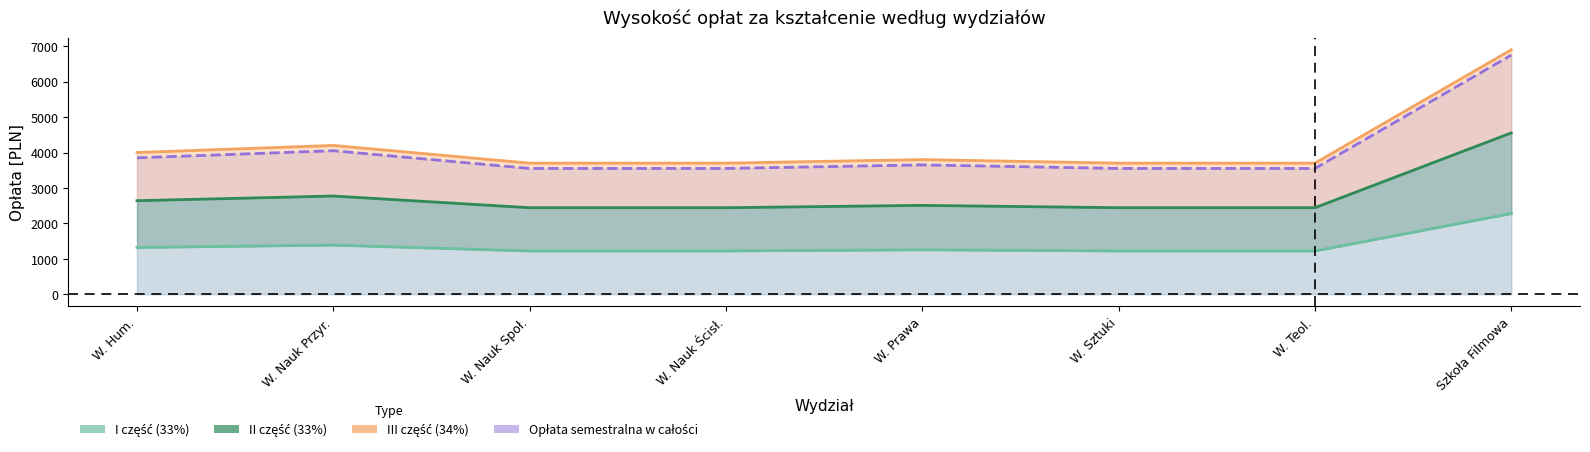

Count the number of categories in the chart.

8